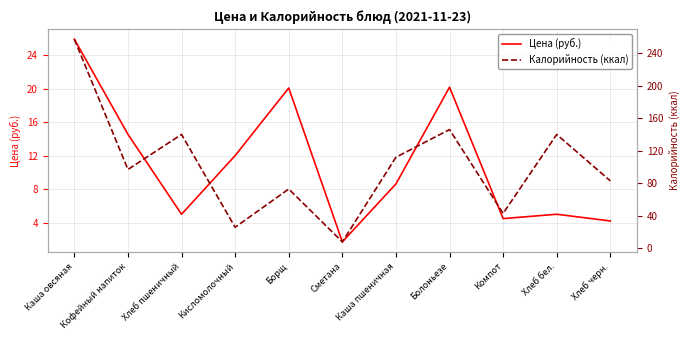

What is the spread (max minus min) of values at Сметана?

6.3